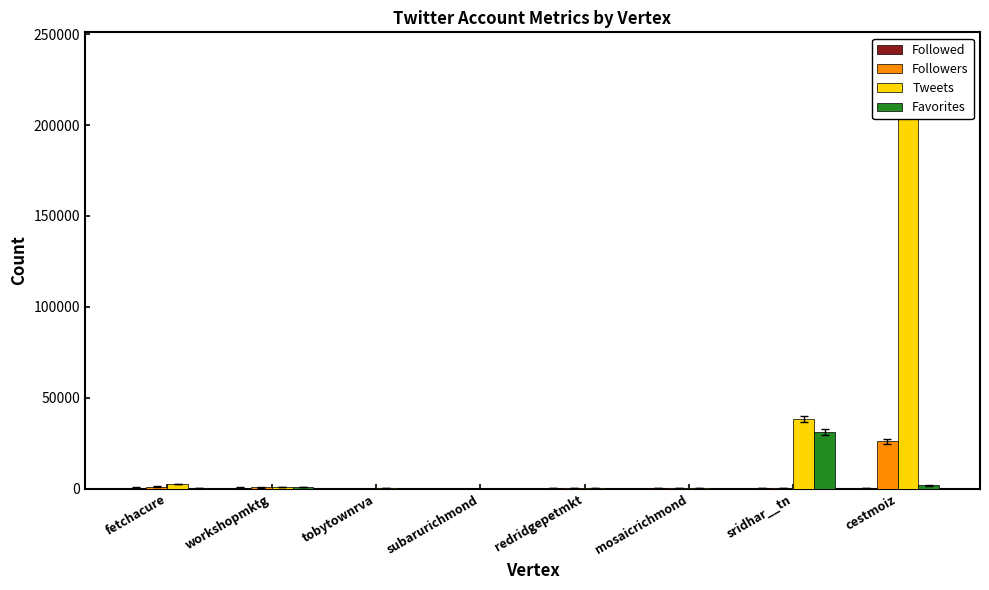

What is the label of the 1st bar from the right?

cestmoiz